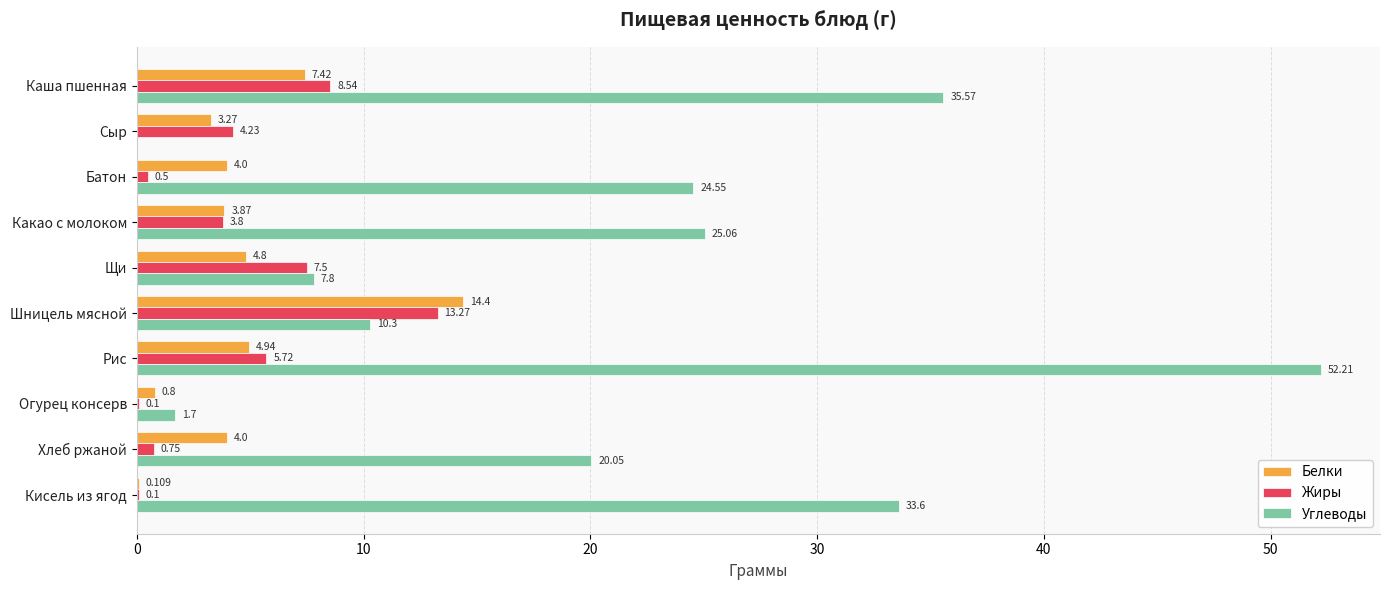

At which category is the sum across all series the highest?

Рис